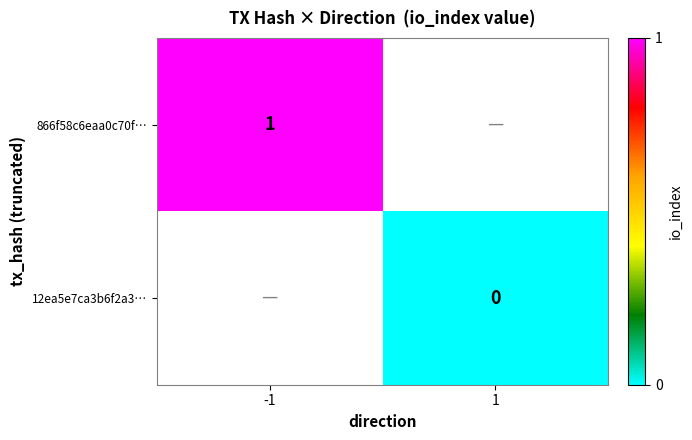

Is it true that 866f58c6eaa0c70f… equals 1.6 at -1?

False